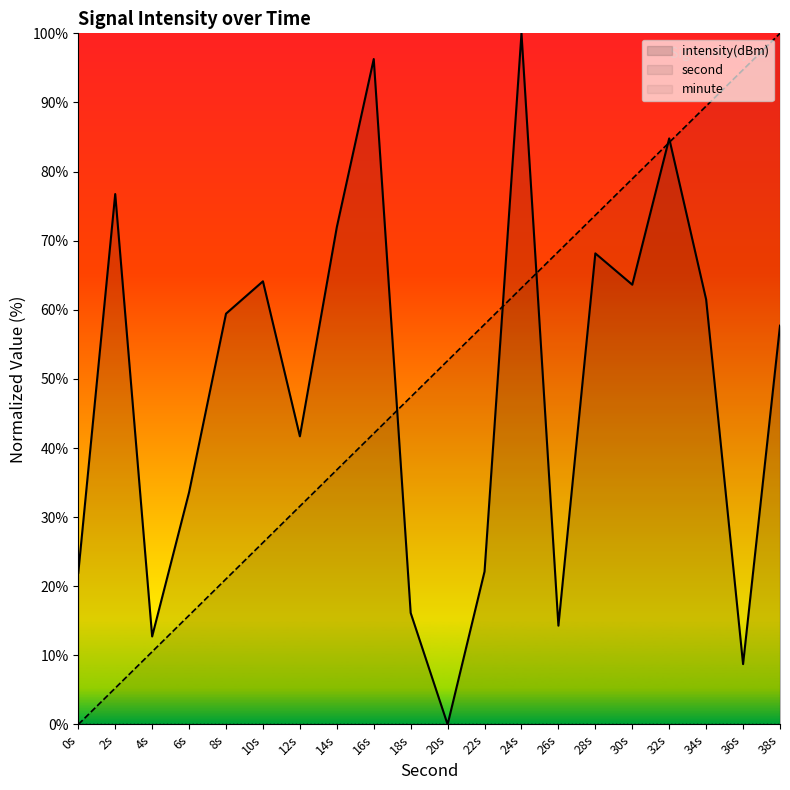

What is the maximum value shown in the chart?

100.0